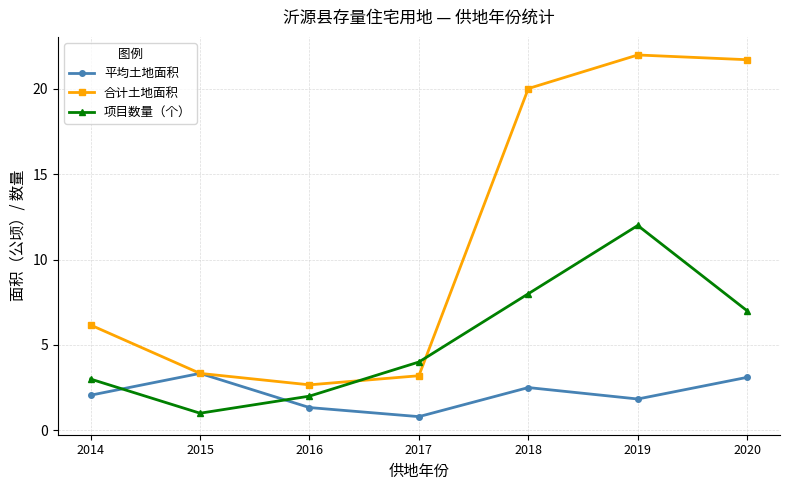

At which category is the sum across all series the highest?

2019